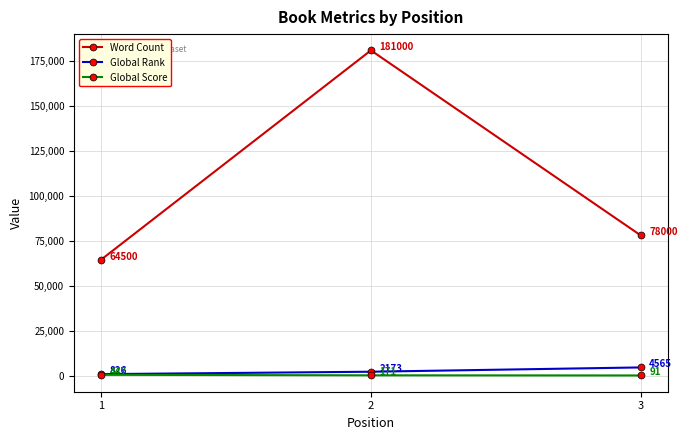

What is the total value across all series at 3?

82656